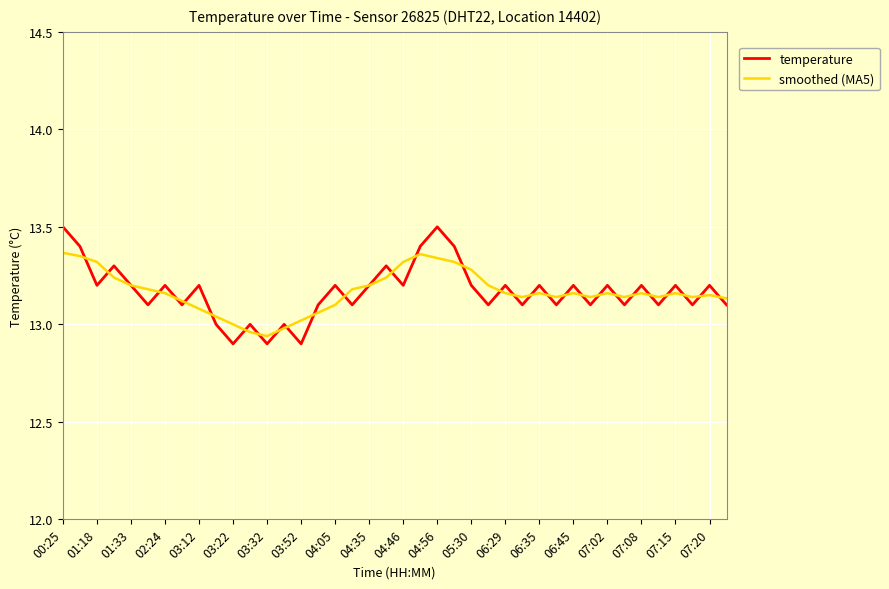

What is the greatest value displayed?

13.5